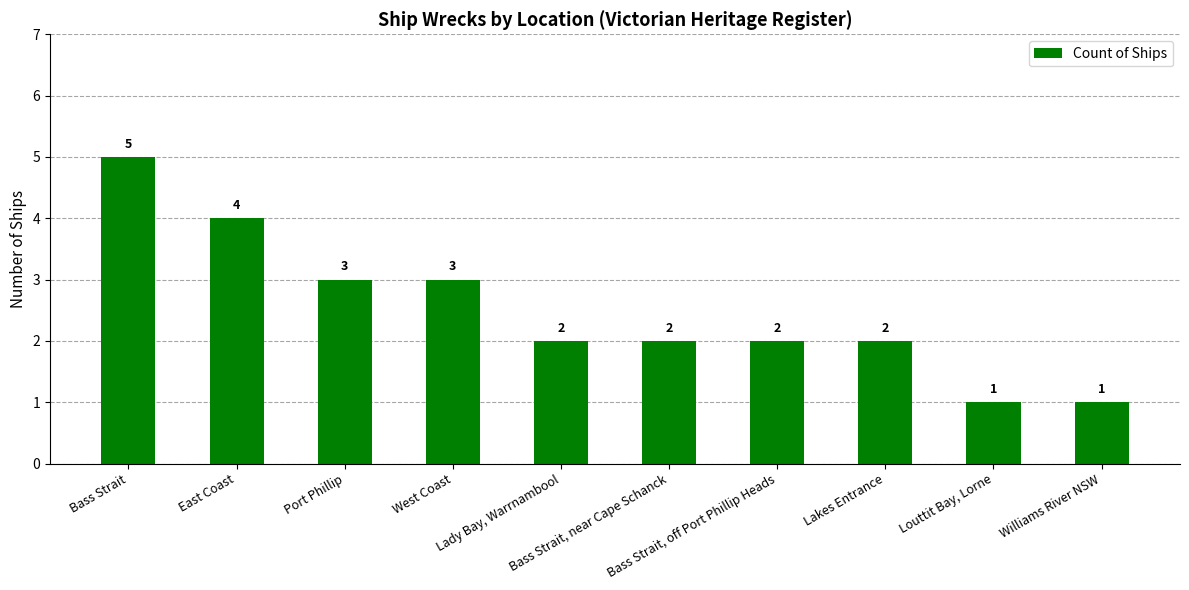

At which label does the data first exceed 2?

Bass Strait